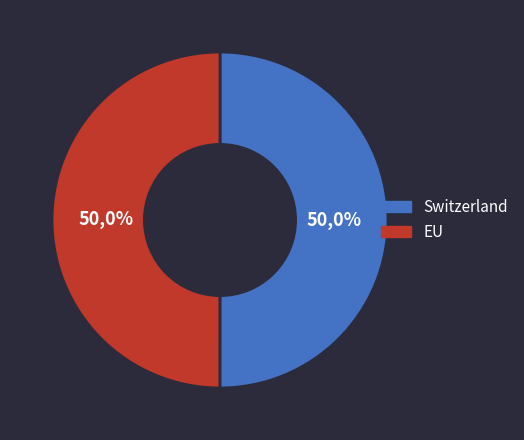

To the nearest percent, what portion does EU represent?

50%